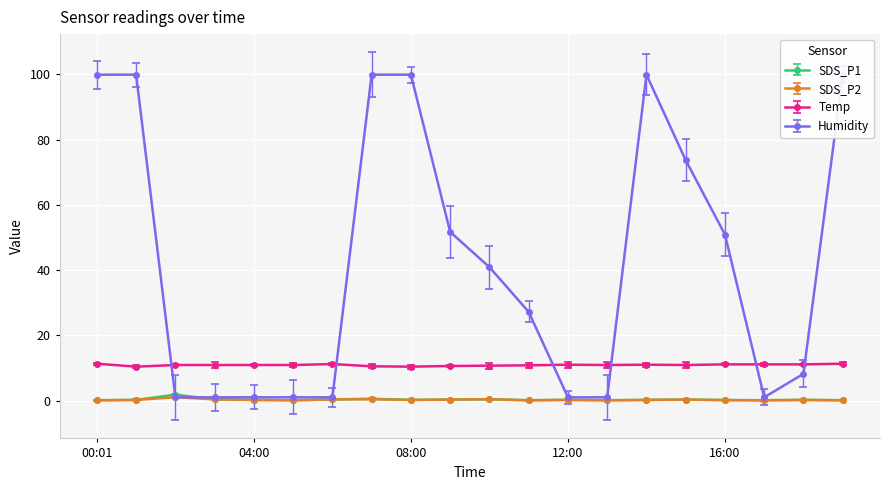

True or false: SDS_P2 and Temp intersect in this chart.

False